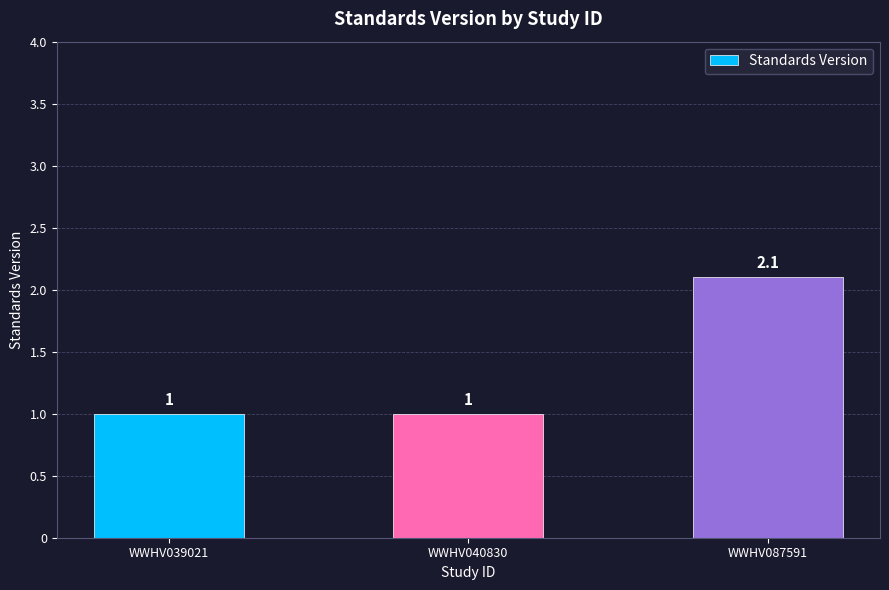

Reading right to left, extract all data points from this chart.

WWHV087591=2.1	WWHV040830=1.0	WWHV039021=1.0